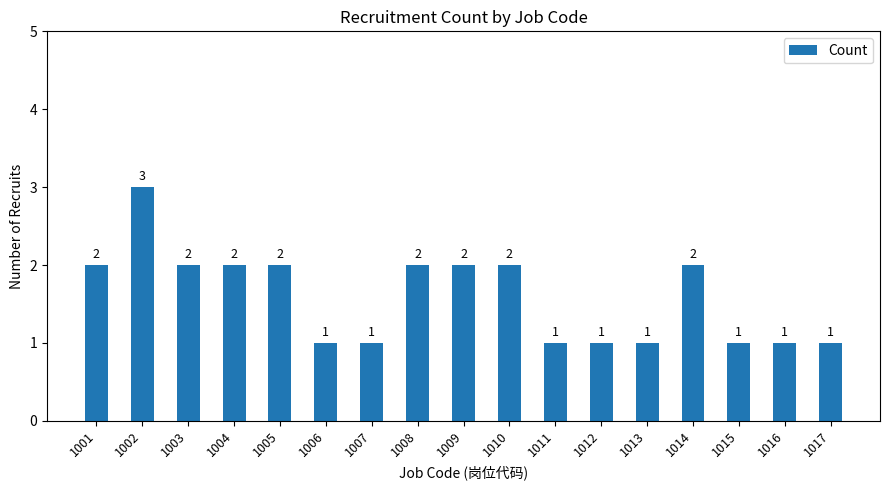

True or false: the data shows 1 at 1003.

False